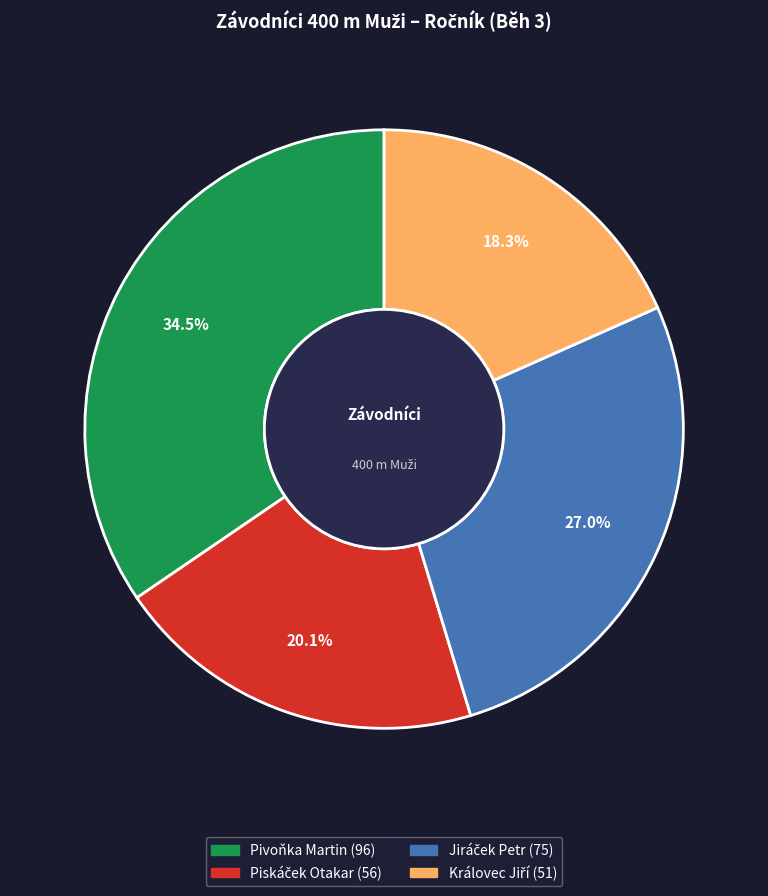

Is there any slice that represents more than half of the pie?

No